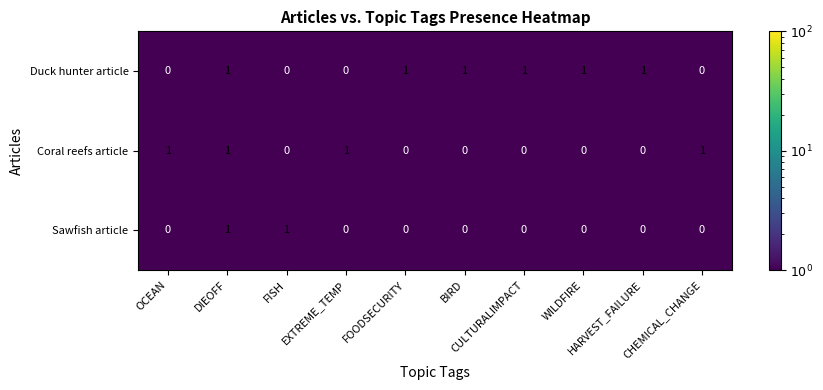

Which series has the largest total across all categories?

Duck hunter article